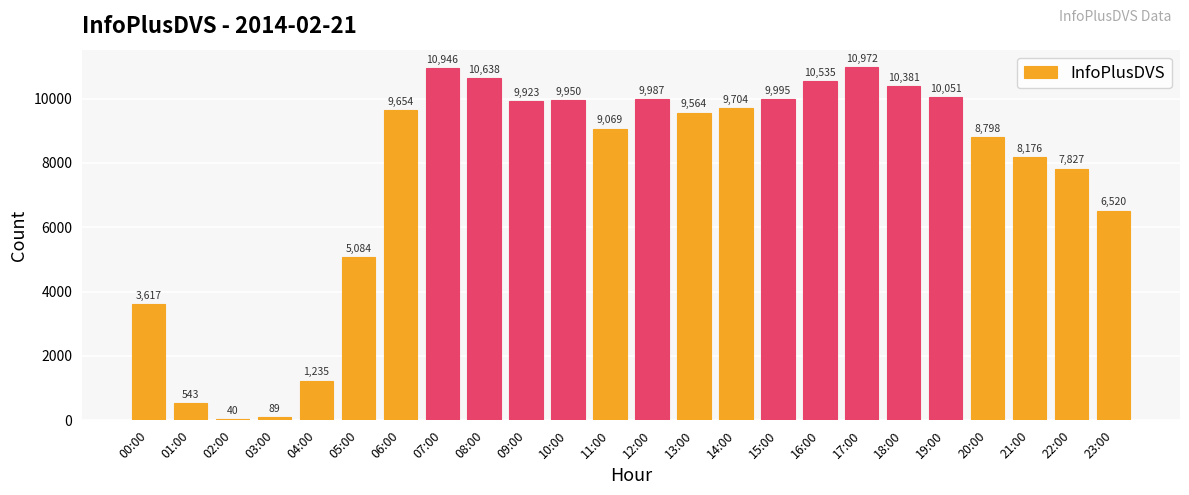

At which category does the chart reach its minimum across all series?

02:00